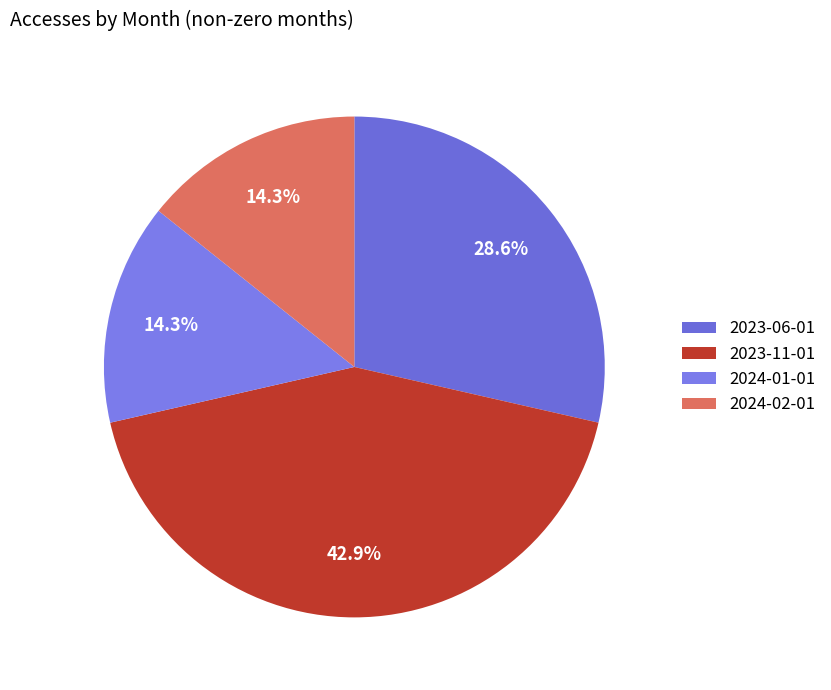

Is 2023-06-01 the majority of the pie?

No